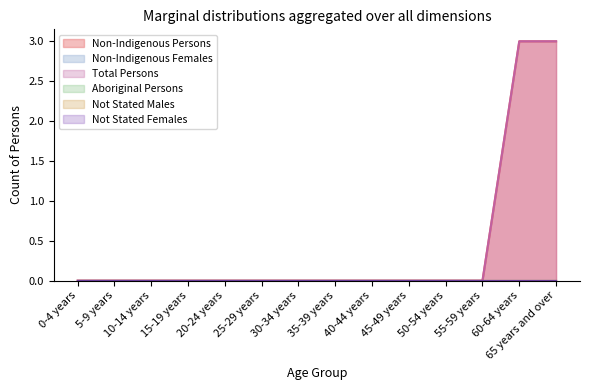

At which label does Non-Indigenous Persons reach its peak?

60-64 years